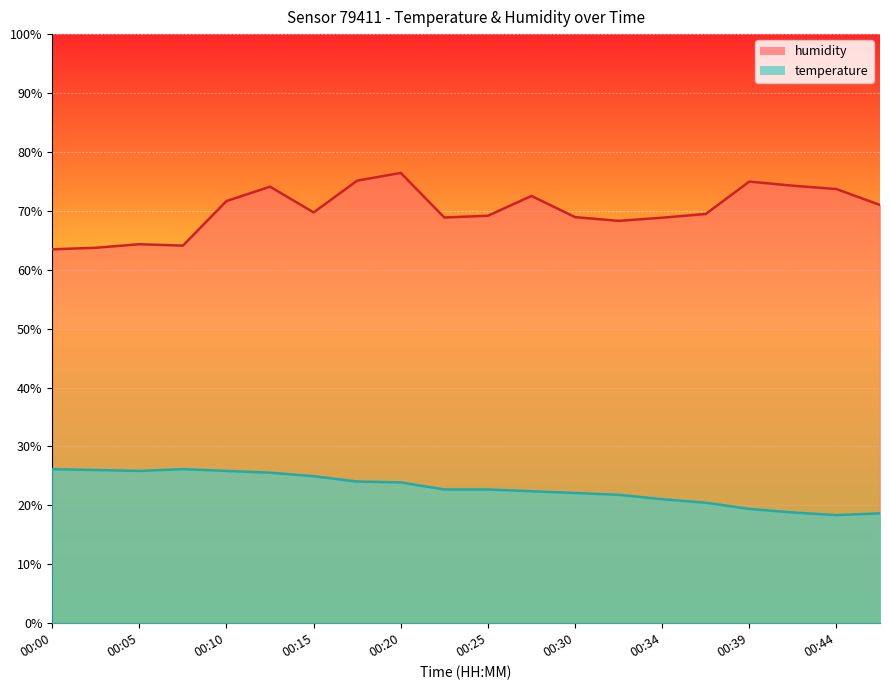

True or false: humidity and temperature cross at least once.

False